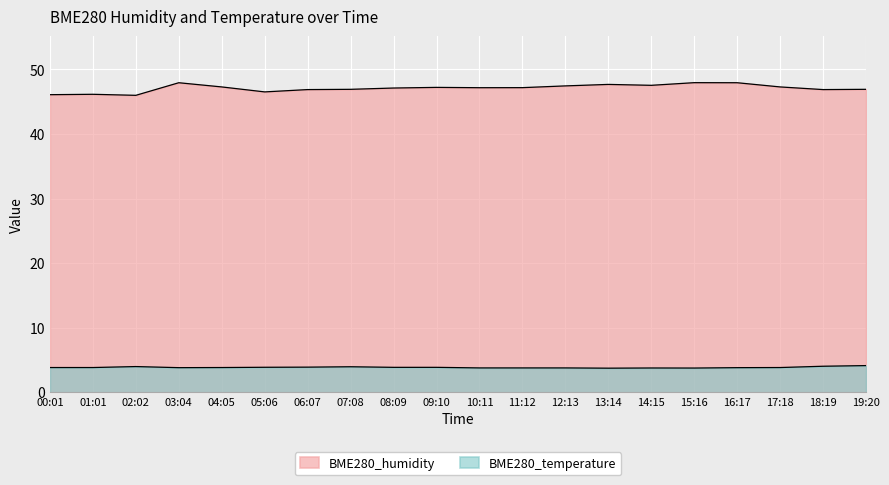

True or false: BME280_humidity has a value of 46.9 at 07:08.

True